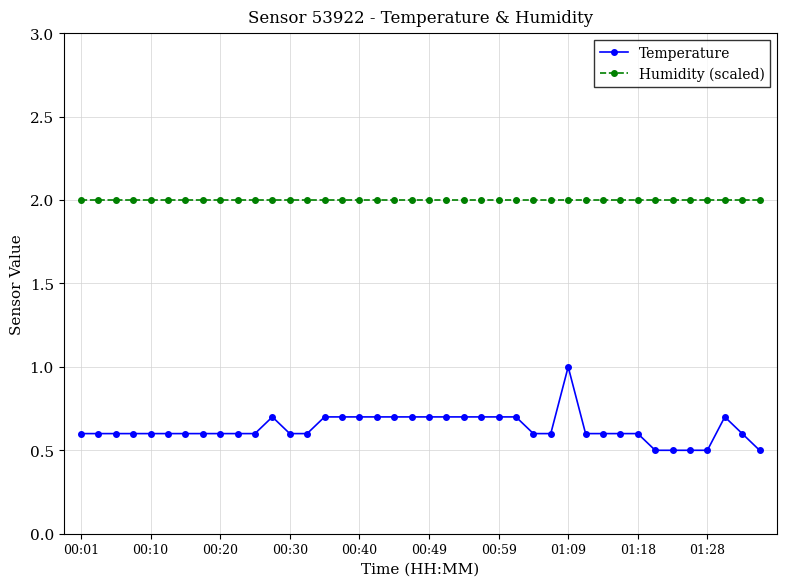

Which series has the largest range (max minus min)?

Temperature